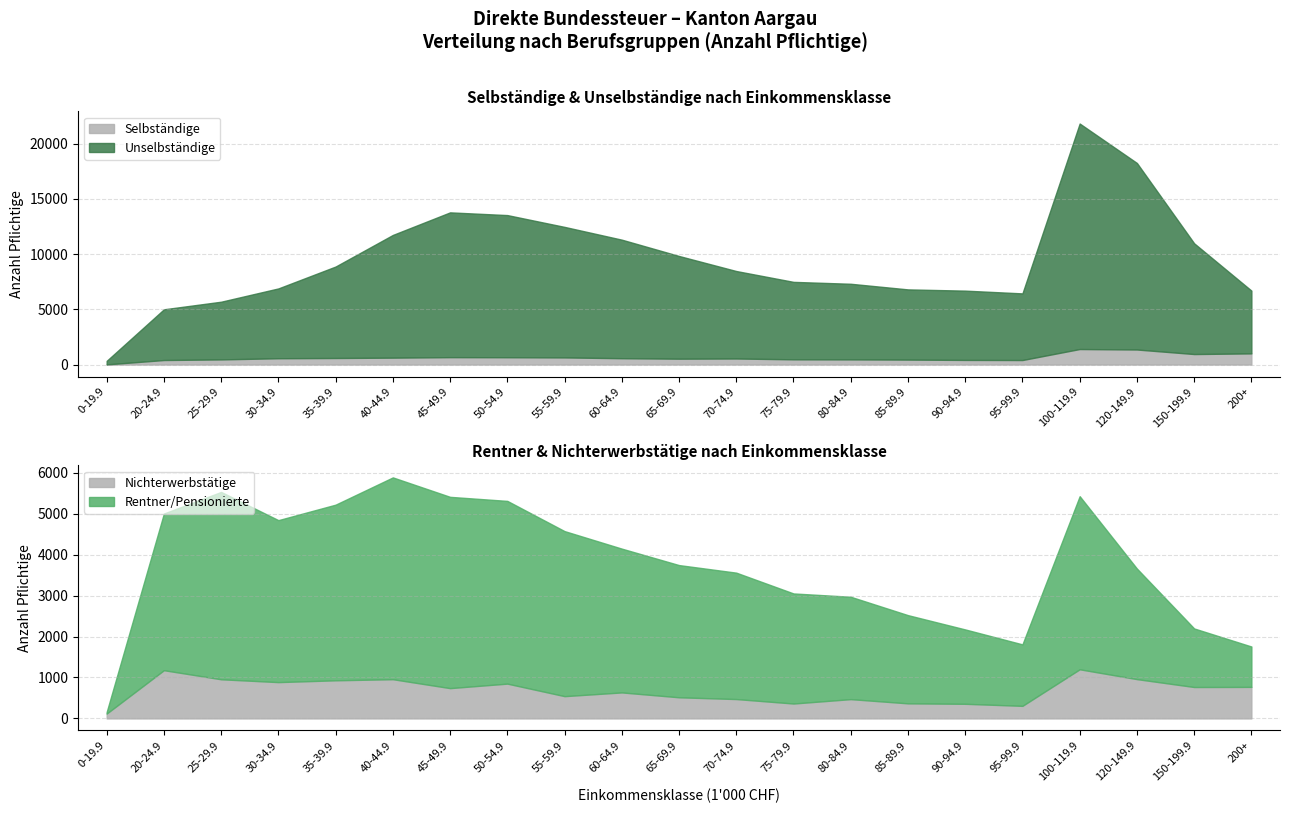

At which label is Rentner closest to 2484?

80-84.9